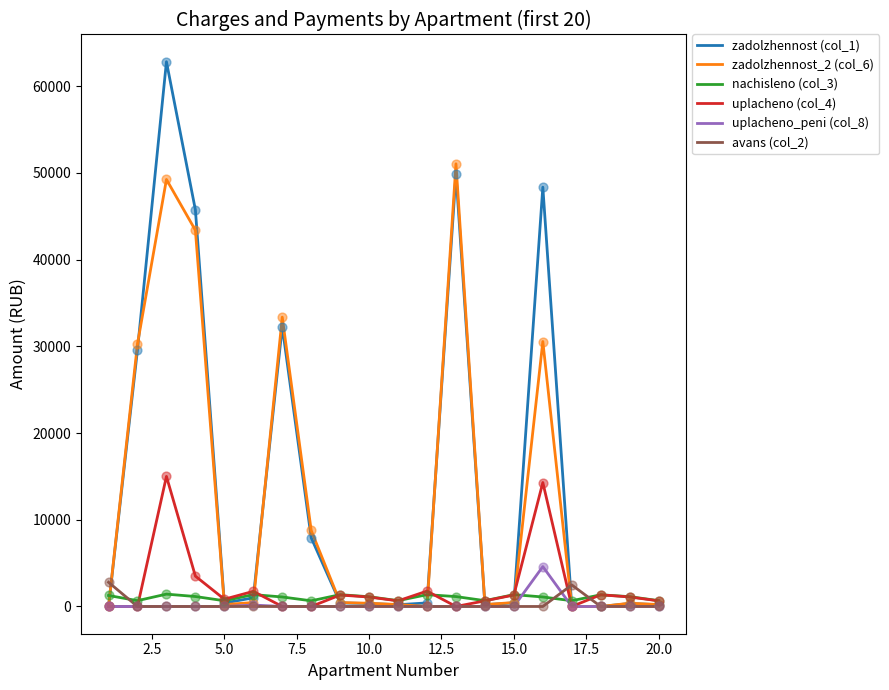

What is the highest value of the zadolzhennost (col_1) series?

62818.7